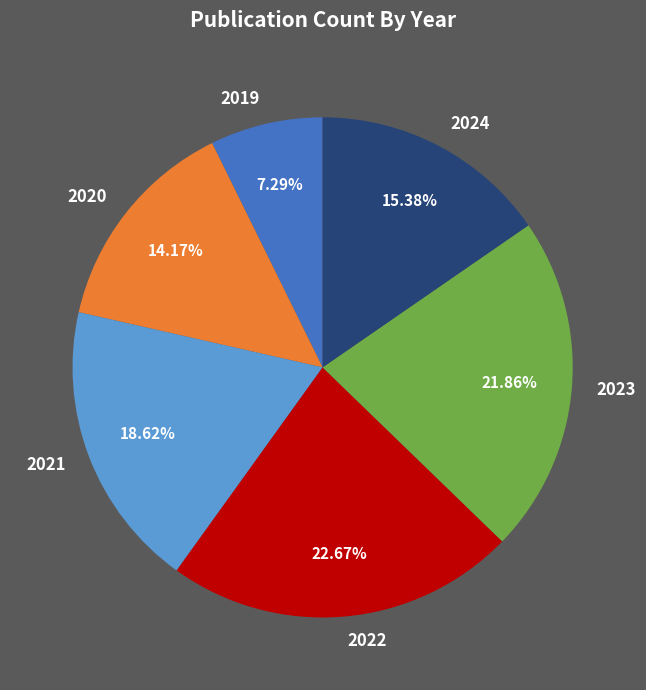

What is the ratio of the value at 2019 to the value at 2023?

0.3